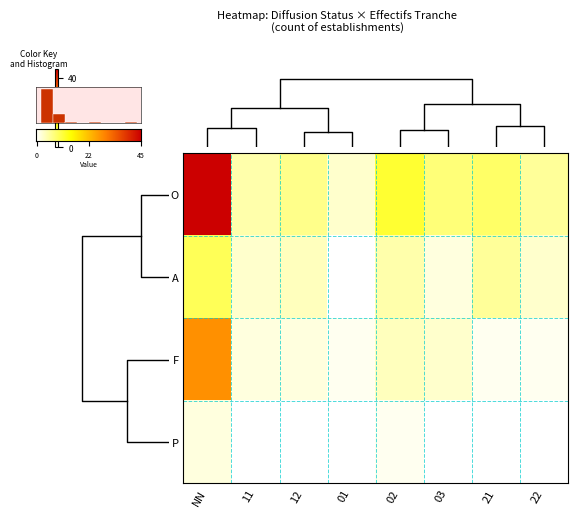

What is the difference between the highest and lowest values at 01?

3